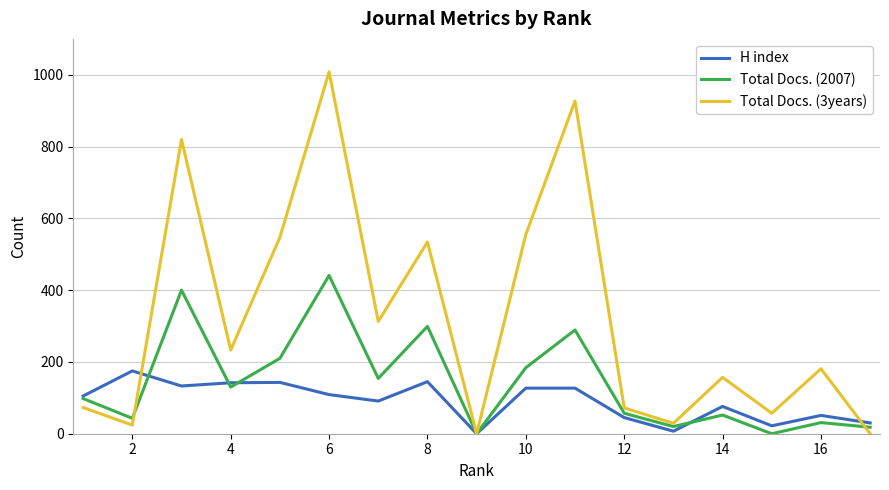

Which series has the largest total across all categories?

Total Docs. (3years)